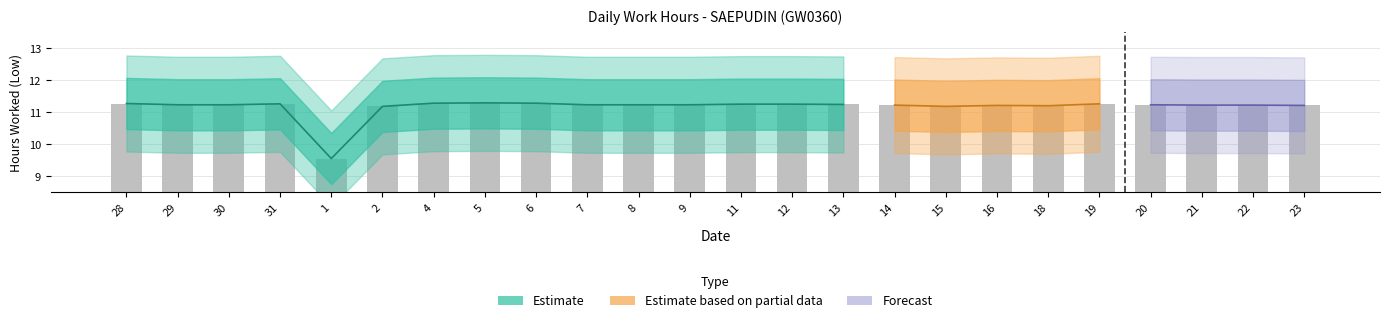

Approximately how many times larger is the value at 19 compared to 14?

1.0